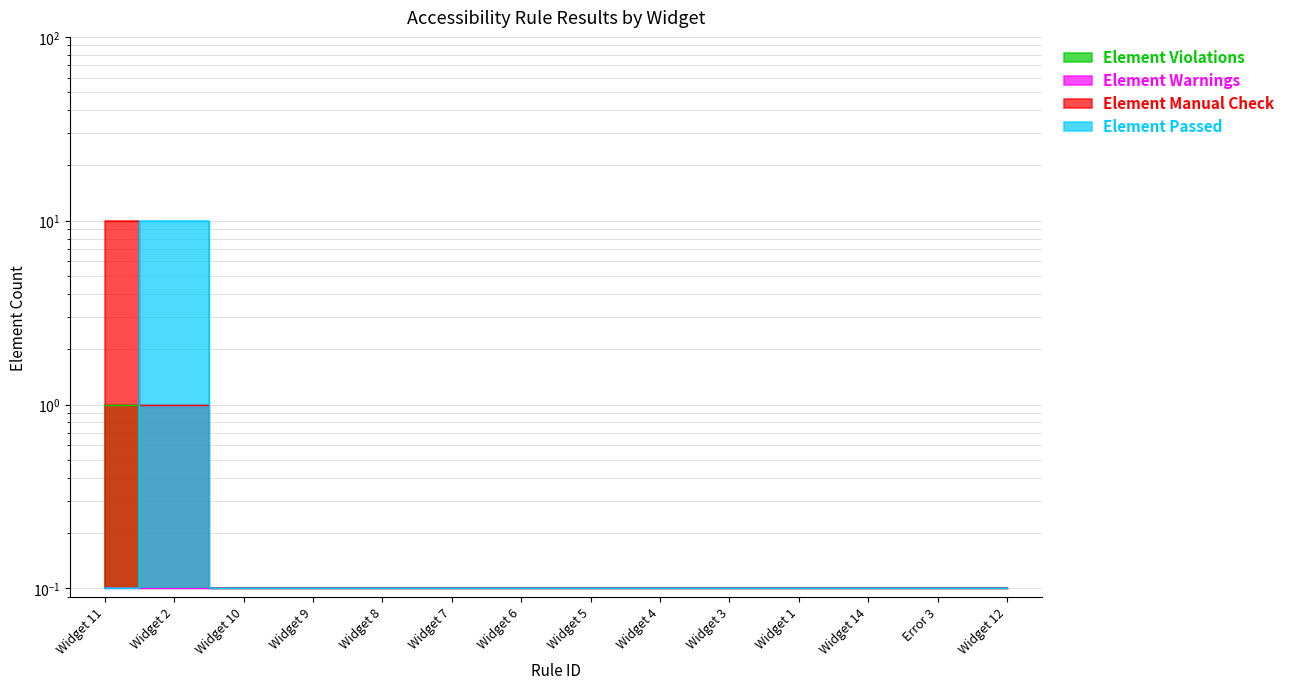

List the labels in order of Element Violations value, largest first.

Widget 11, Widget 2, Widget 10, Widget 9, Widget 8, Widget 7, Widget 6, Widget 5, Widget 4, Widget 3, Widget 1, Widget 14, Error 3, Widget 12